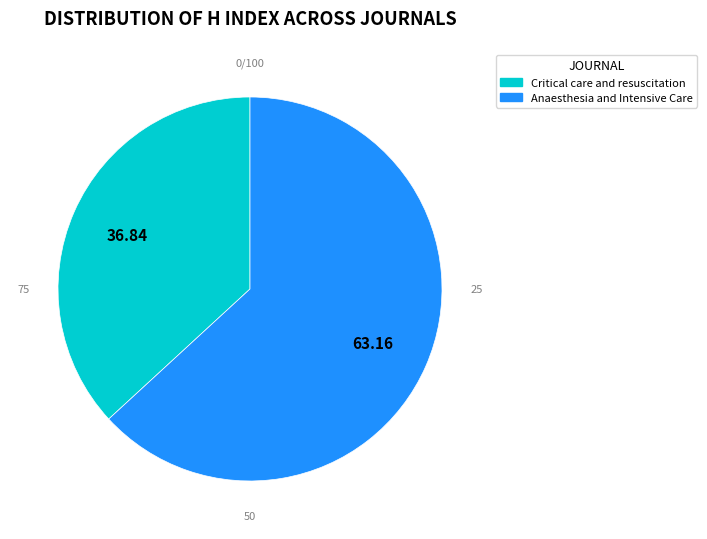

Approximately how many times larger is the value at Critical care and resuscitation compared to Anaesthesia and Intensive Care?

0.6